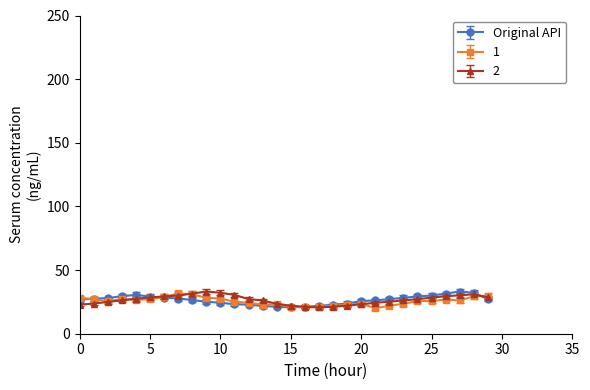

What is the value of the 2 point at the 25th from the left?

27.2